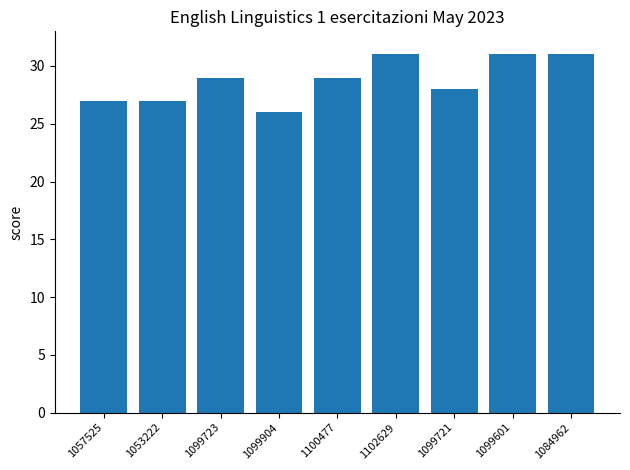

What is the approximate value at 1102629?

31